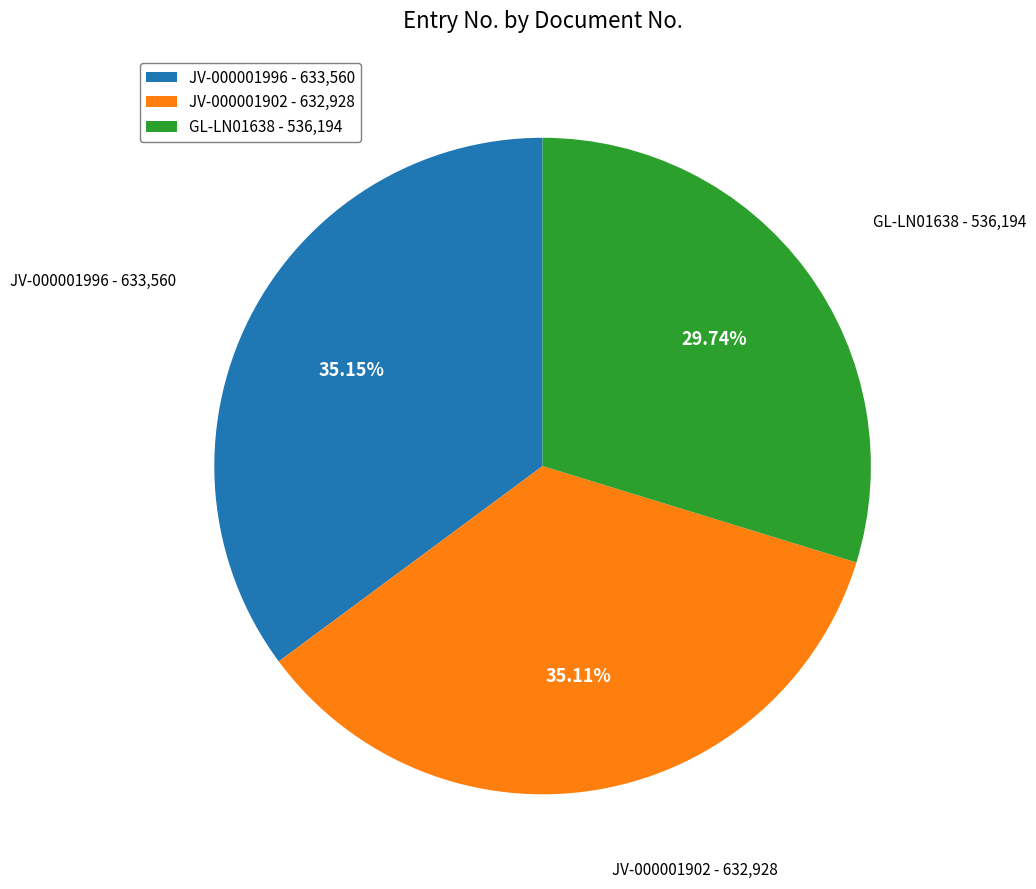

To the nearest percent, what is the average slice percentage?

33%